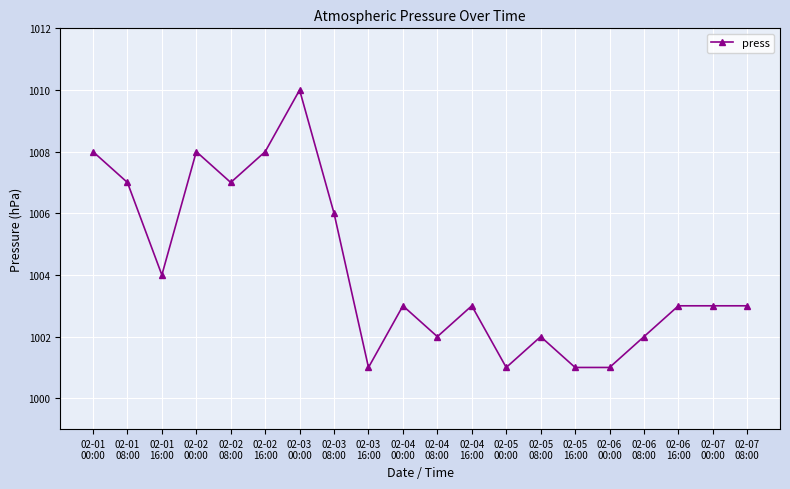

True or false: there are more than 2 points higher than both neighbors.

True